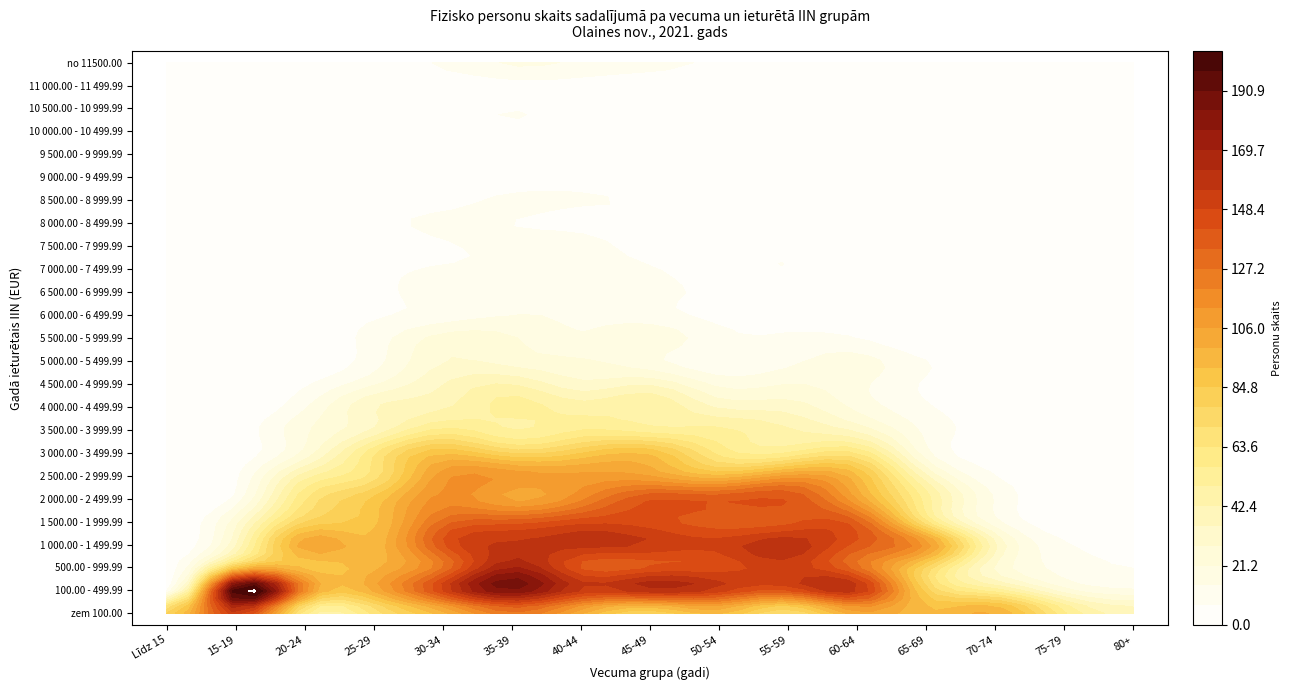

Reading left to right, extract all data points from this chart.

zem 100.00: 0=78	1=153	2=57	3=66	4=96	5=125	6=100	7=78	8=93	9=70	10=103	11=93	12=99	13=58	14=39
100.00 - 499.99: 0=6	1=205	2=115	3=100	4=149	5=184	6=155	7=161	8=152	9=141	10=157	11=80	12=53	13=24	14=15
500.00 - 999.99: 0=0	1=84	2=90	3=97	4=126	5=170	6=140	7=141	8=144	9=152	10=129	11=76	12=27	13=12	14=7
1 000.00 - 1 499.99: 0=0	1=34	2=103	3=95	4=141	5=157	6=158	7=155	8=151	9=161	10=139	11=111	12=36	13=8	14=2
1 500.00 - 1 999.99: 0=0	1=25	2=77	3=89	4=130	5=137	6=145	7=144	8=137	9=139	10=135	11=64	12=16	13=2	14=3
2 000.00 - 2 499.99: 0=0	1=9	2=63	3=86	4=116	5=104	6=118	7=140	8=139	9=141	10=105	11=53	12=13	13=2	14=1
2 500.00 - 2 999.99: 0=0	1=5	2=46	3=66	4=110	5=110	6=108	7=105	8=92	9=107	10=93	11=36	12=7	13=3	14=0
3 000.00 - 3 499.99: 0=0	1=2	2=23	3=62	4=90	5=76	6=84	7=90	8=61	9=56	10=63	11=16	12=4	13=0	14=1
3 500.00 - 3 999.99: 0=0	1=2	2=20	3=36	4=58	5=49	6=56	7=52	8=51	9=43	10=33	11=12	12=4	13=0	14=0
4 000.00 - 4 499.99: 0=0	1=0	2=13	3=35	4=41	5=52	6=46	7=49	8=34	9=32	10=19	11=8	12=1	13=1	14=0
4 500.00 - 4 999.99: 0=0	1=1	2=6	3=20	4=35	5=42	6=30	7=34	8=19	9=21	10=16	11=6	12=1	13=1	14=0
5 000.00 - 5 499.99: 0=0	1=0	2=1	3=11	4=28	5=25	6=22	7=16	8=8	9=12	10=17	11=7	12=4	13=0	14=0
5 500.00 - 5 999.99: 0=0	1=0	2=2	3=10	4=24	5=22	6=15	7=19	8=9	9=8	10=7	11=0	12=1	13=0	14=1
6 000.00 - 6 499.99: 0=0	1=0	2=2	3=6	4=10	5=14	6=13	7=10	8=5	9=4	10=5	11=5	12=1	13=0	14=0
6 500.00 - 6 999.99: 0=0	1=0	2=0	3=4	4=12	5=13	6=11	7=9	8=5	9=3	10=6	11=0	12=1	13=0	14=0
7 000.00 - 7 499.99: 0=0	1=0	2=1	3=4	4=8	5=8	6=11	7=8	8=3	9=7	10=0	11=2	12=0	13=0	14=0
7 500.00 - 7 999.99: 0=0	1=0	2=0	3=1	4=6	5=10	6=12	7=2	8=6	9=5	10=2	11=0	12=0	13=0	14=0
8 000.00 - 8 499.99: 0=0	1=0	2=0	3=4	4=9	5=7	6=4	7=4	8=5	9=3	10=1	11=0	12=0	13=0	14=0
8 500.00 - 8 999.99: 0=0	1=0	2=0	3=3	4=4	5=9	6=8	7=6	8=2	9=2	10=3	11=0	12=0	13=0	14=0
9 000.00 - 9 499.99: 0=0	1=0	2=0	3=3	4=2	5=1	6=3	7=2	8=6	9=1	10=0	11=0	12=0	13=0	14=0
9 500.00 - 9 999.99: 0=0	1=0	2=1	3=4	4=5	5=1	6=2	7=1	8=2	9=4	10=0	11=0	12=0	13=0	14=0
10 000.00 - 10 499.99: 0=0	1=0	2=0	3=1	4=1	5=5	6=3	7=1	8=4	9=0	10=1	11=0	12=0	13=0	14=0
10 500.00 - 10 999.99: 0=0	1=0	2=0	3=1	4=4	5=7	6=4	7=3	8=1	9=0	10=1	11=0	12=0	13=0	14=0
11 000.00 - 11 499.99: 0=0	1=0	2=0	3=4	4=2	5=4	6=3	7=0	8=0	9=1	10=2	11=0	12=0	13=0	14=0
no 11500.00: 0=0	1=0	2=1	3=4	4=8	5=15	6=13	7=10	8=6	9=6	10=1	11=0	12=0	13=0	14=0